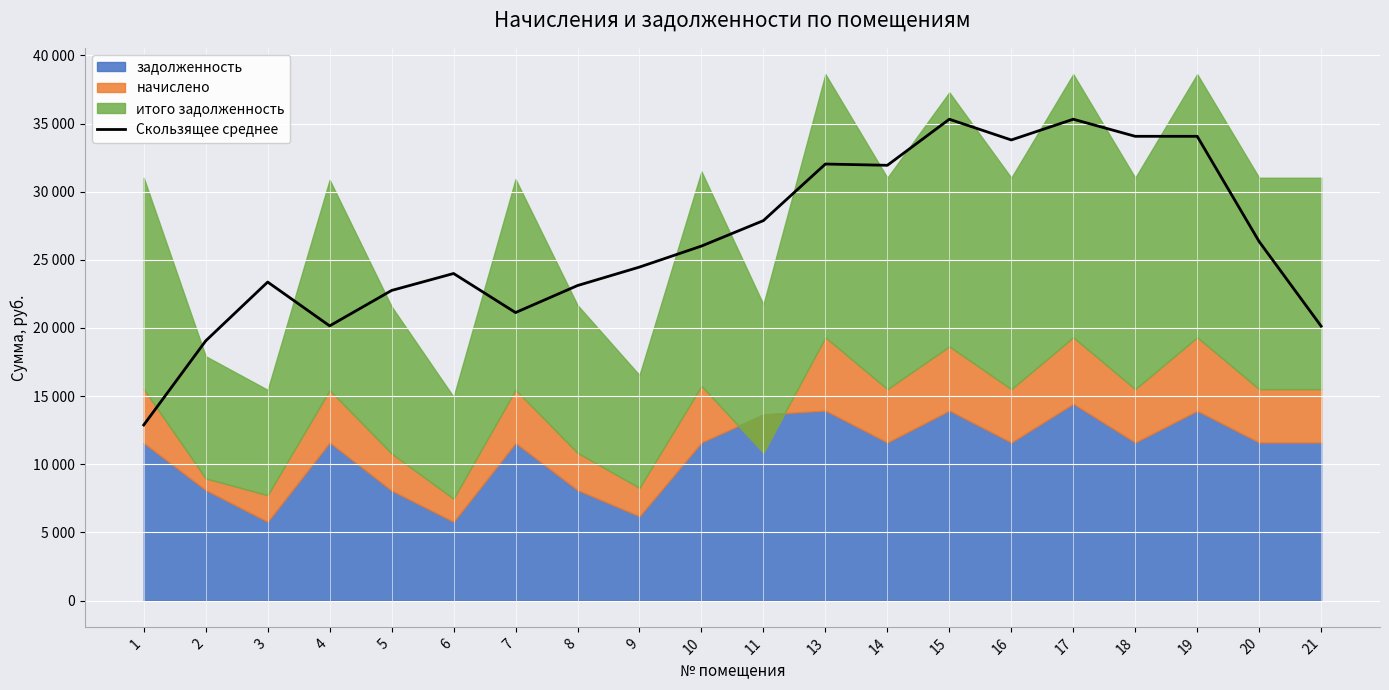

How many lines are shown in the chart?

1